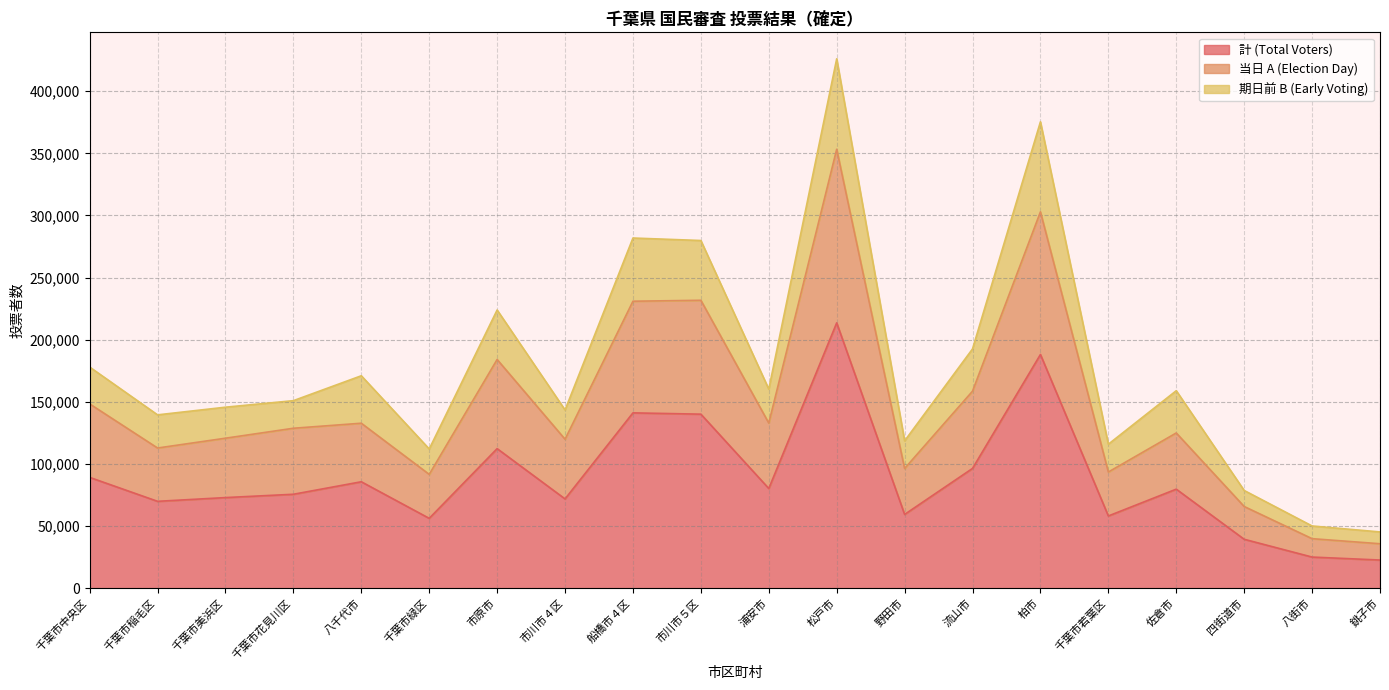

Which series has the widest spread of values?

期日前 B (Early Voting)